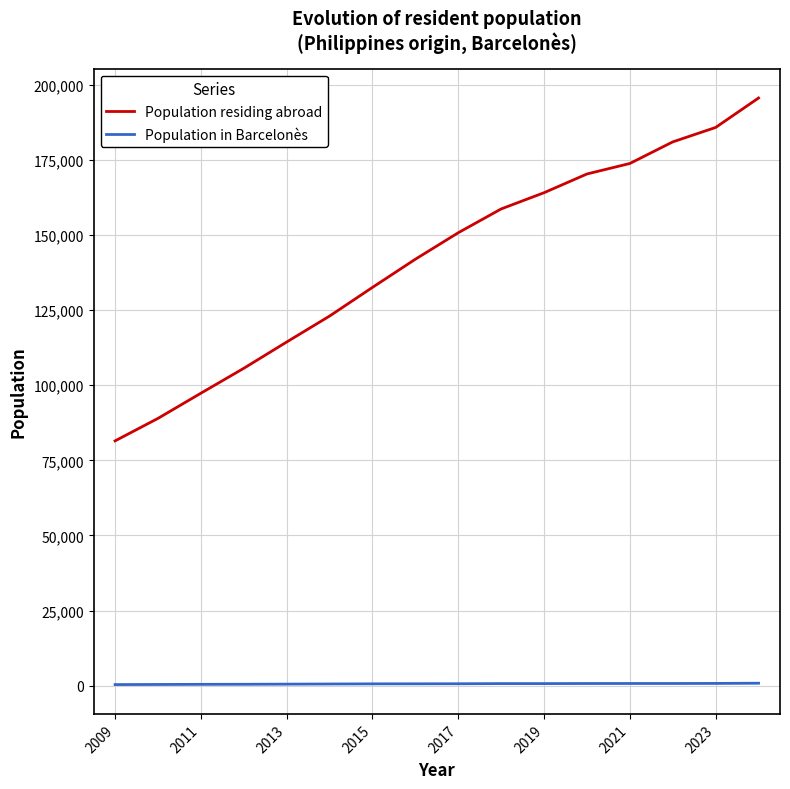

True or false: Population in Barcelonès and Population residing abroad cross at least once.

False